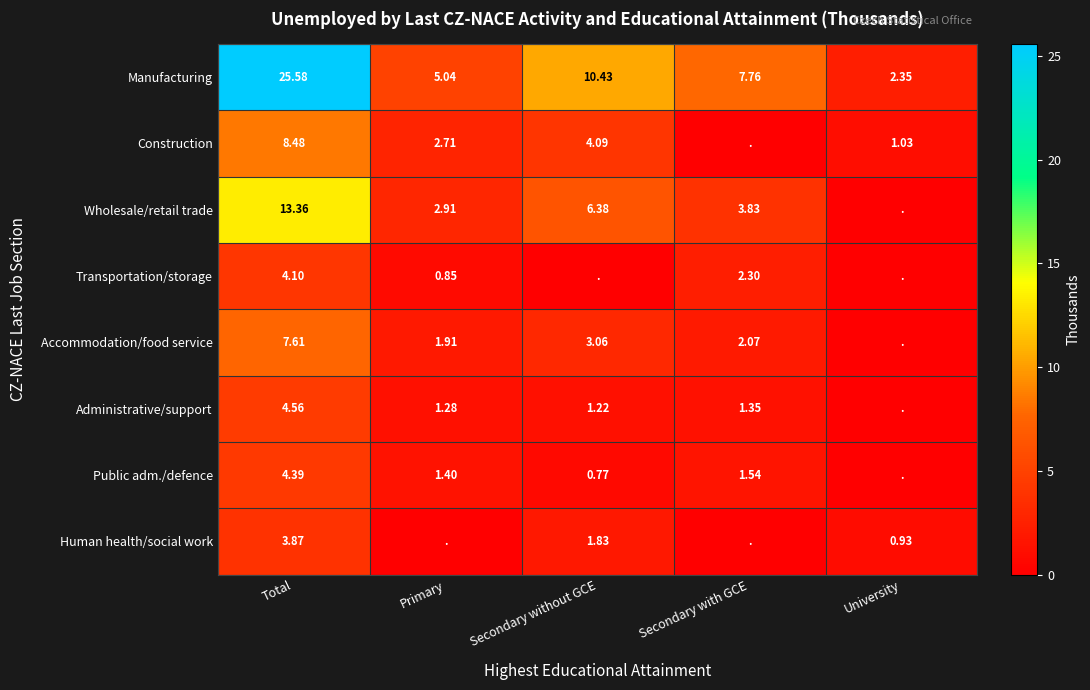

True or false: Wholesale/retail trade has a value of 0.8 at Secondary with GCE.

False